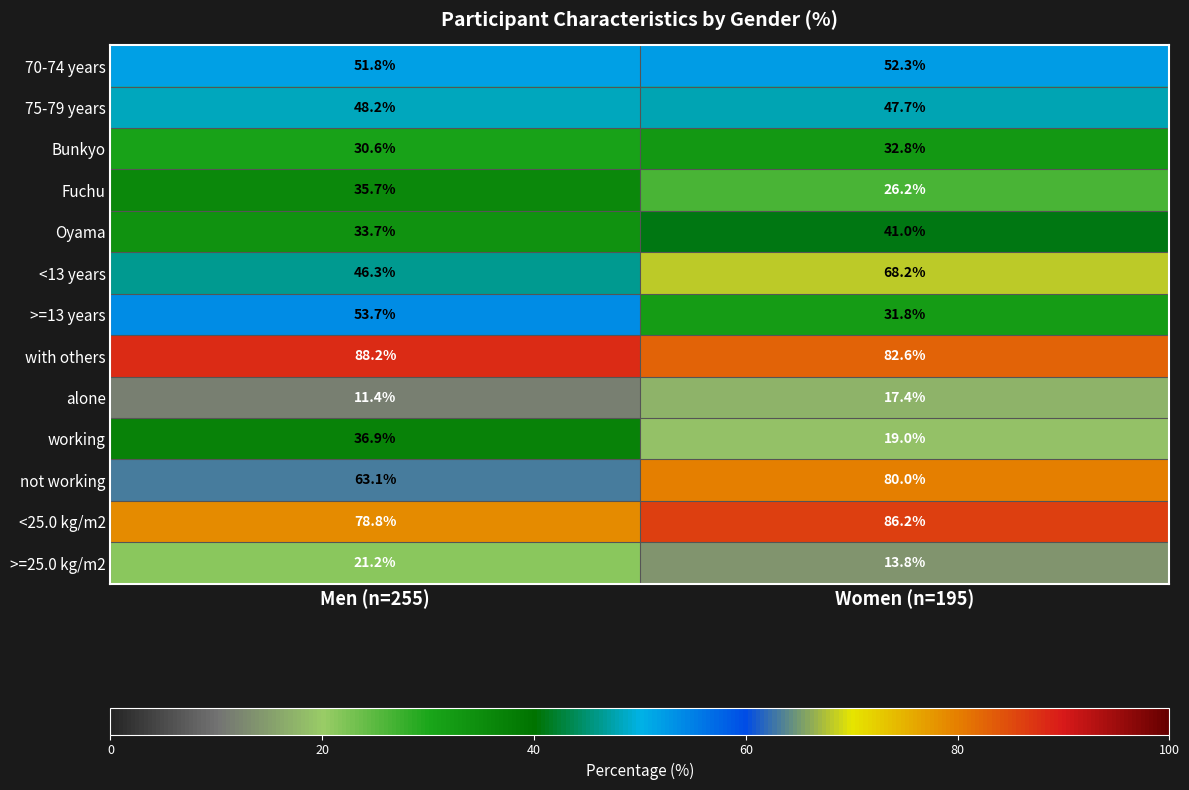

What is the maximum value shown in the chart?

88.2